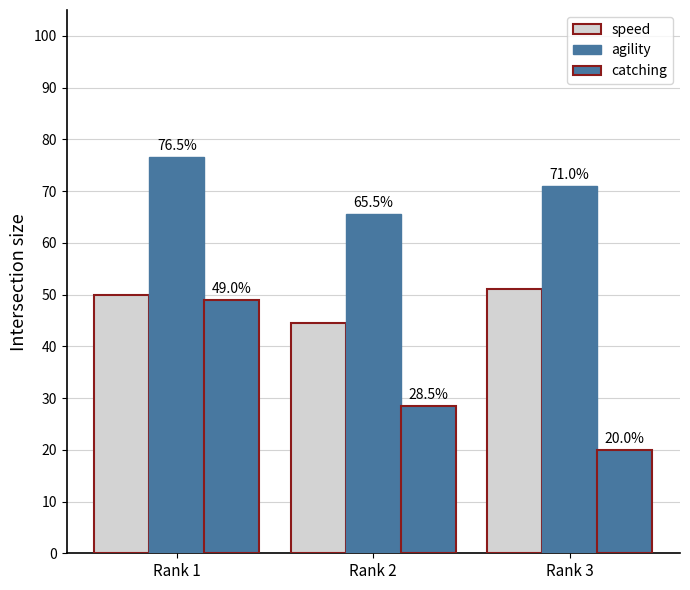

What is the lowest value of the speed series?

44.5